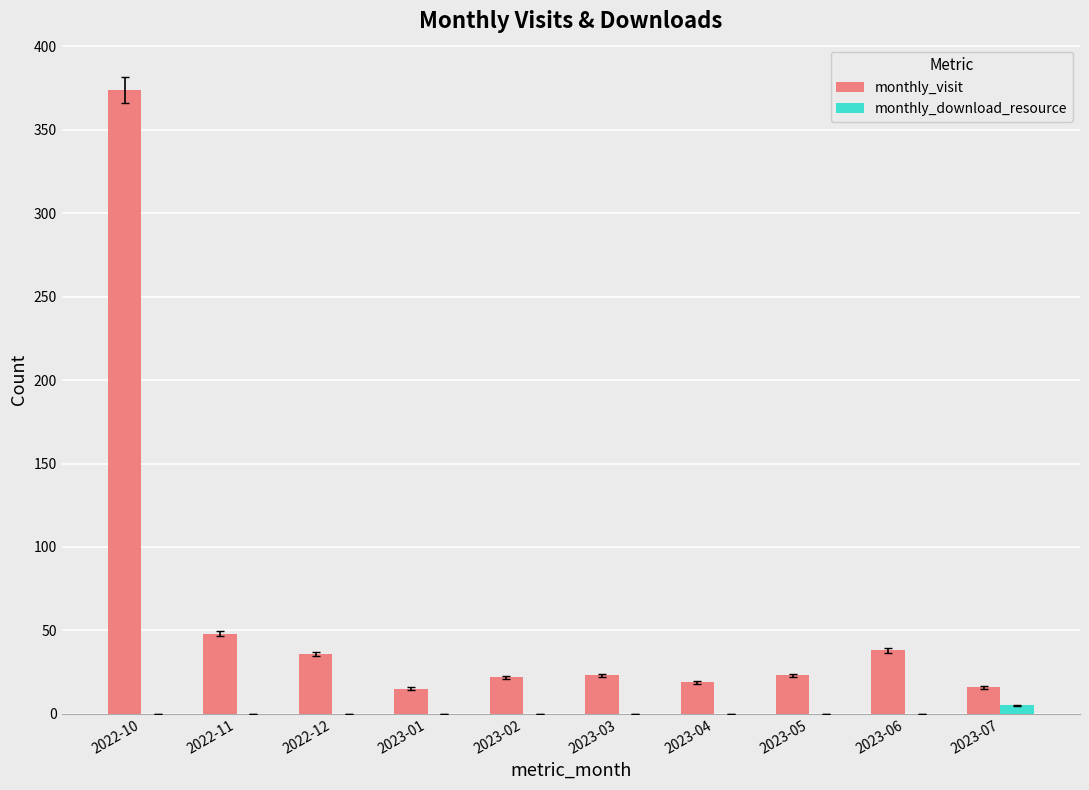

The value of monthly_visit at 2023-04 is 6. True or false?

False